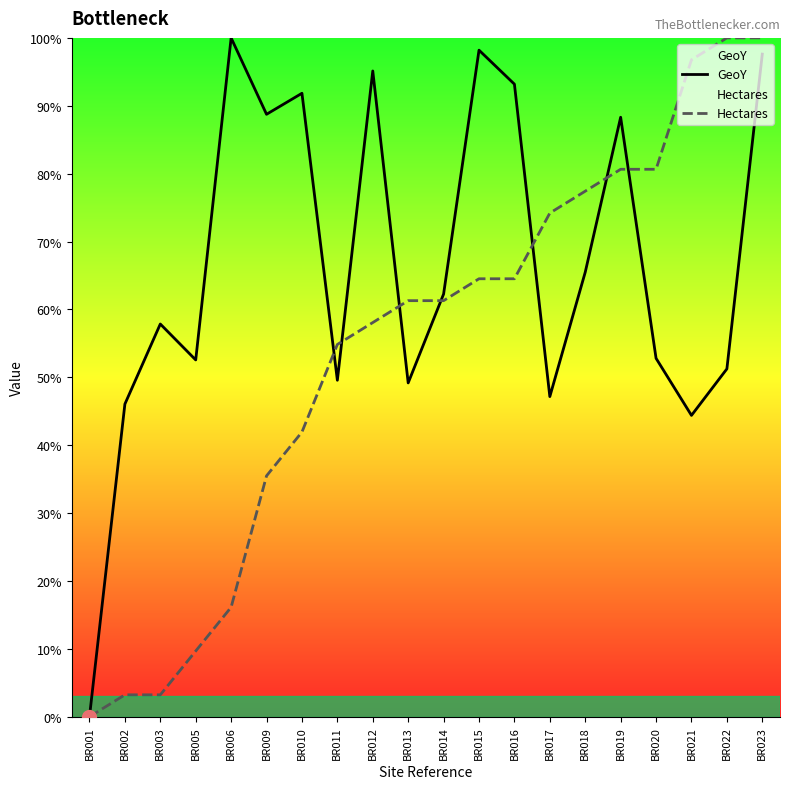

Reading right to left, transcribe all the data shown in this chart.

GeoY: BR023=97.6	BR022=51.2	BR021=44.4	BR020=52.8	BR019=88.3	BR018=65.5	BR017=47.2	BR016=93.2	BR015=98.2	BR014=62.3	BR013=49.2	BR012=95.1	BR011=49.6	BR010=91.8	BR009=88.7	BR006=100.0	BR005=52.6	BR003=57.9	BR002=46.1	BR001=0.0
Hectares: BR023=100.0	BR022=100.0	BR021=96.8	BR020=80.6	BR019=80.6	BR018=77.4	BR017=74.2	BR016=64.5	BR015=64.5	BR014=61.3	BR013=61.3	BR012=58.1	BR011=54.8	BR010=41.9	BR009=35.5	BR006=16.1	BR005=9.7	BR003=3.2	BR002=3.2	BR001=0.0